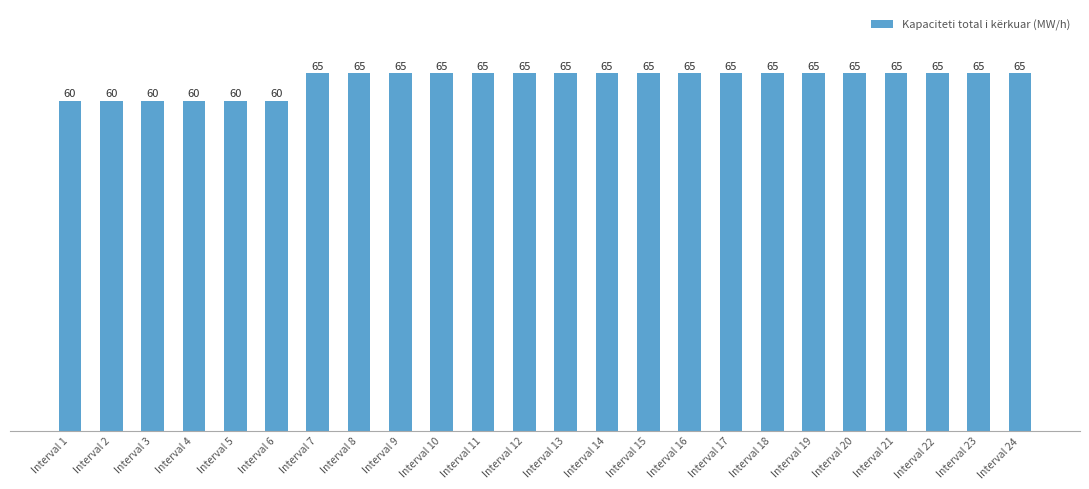

What is the value of the 20th bar from the left?

65